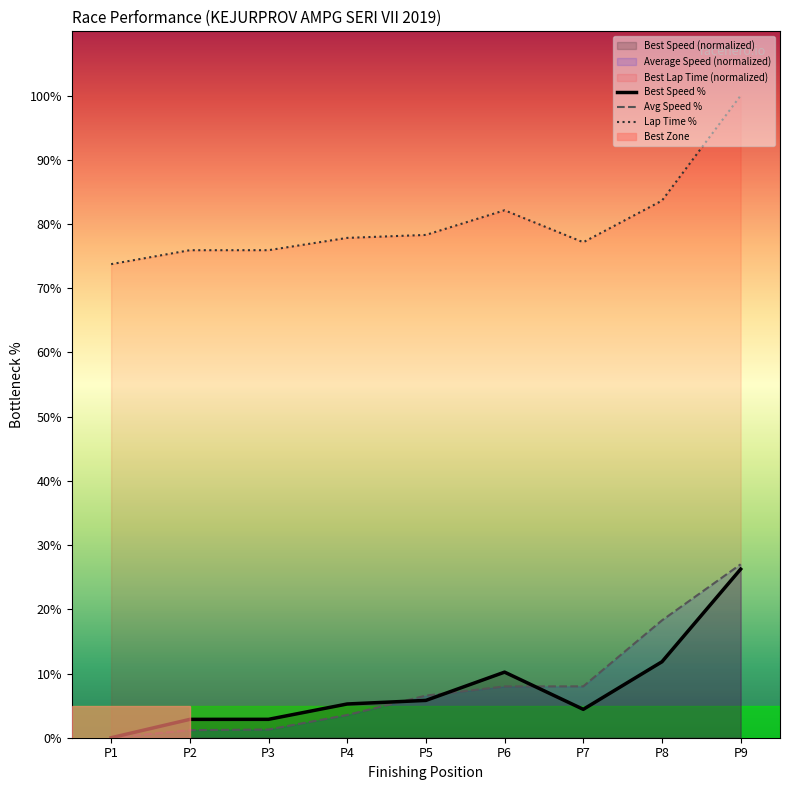

Reading left to right, list all the values displayed in this chart.

Best Lap time: 73.7	75.9	75.9	77.8	78.3	82.1	77.2	83.6	100.0
Best Speed: 0.0	2.9	2.9	5.3	5.8	10.2	4.4	11.8	26.3
Average Speed: 0.0	1.2	1.3	3.5	6.6	8.0	8.0	18.3	27.0